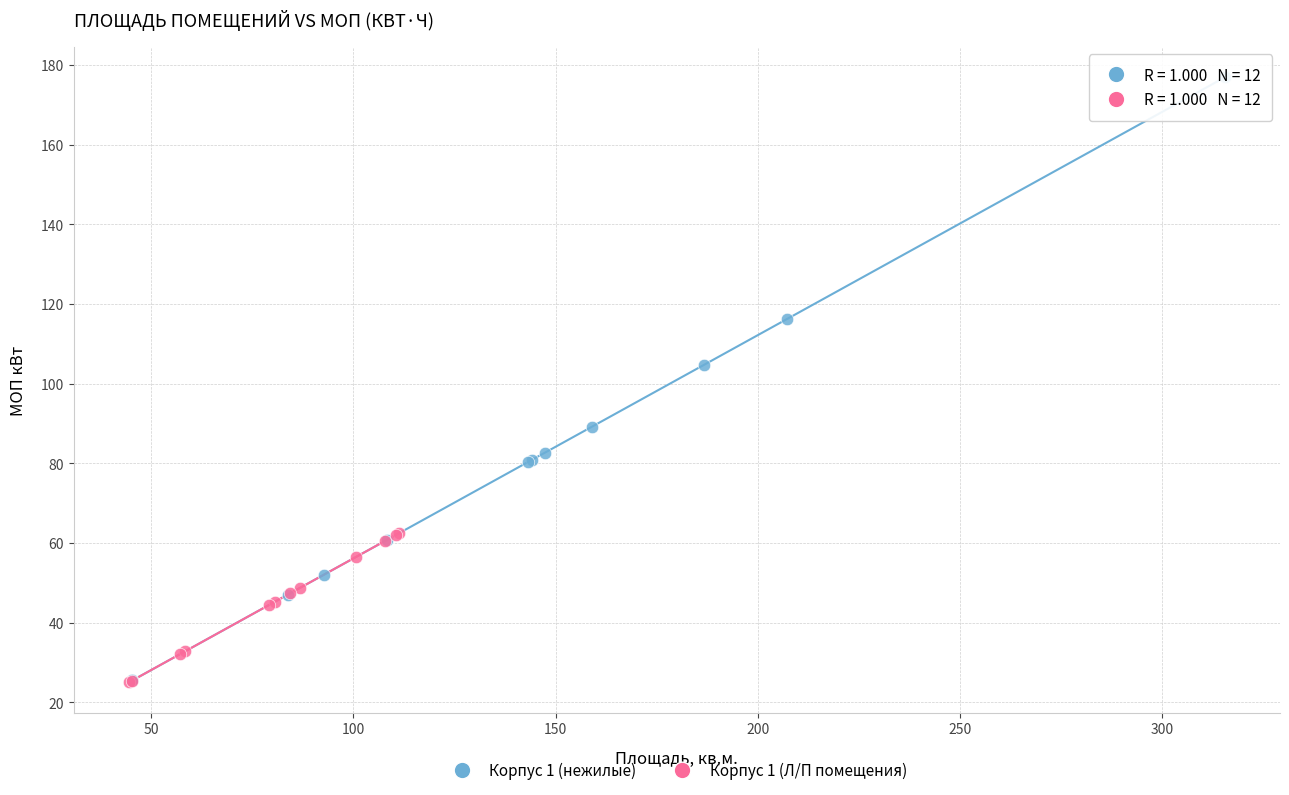

Which series has the largest Y range (max minus min)?

Корпус 1 (нежилые)